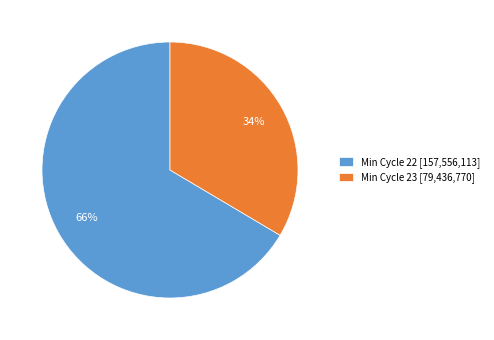

Combined, do Min Cycle 22 [157,556,113] and Min Cycle 23 [79,436,770] account for over 50%?

Yes